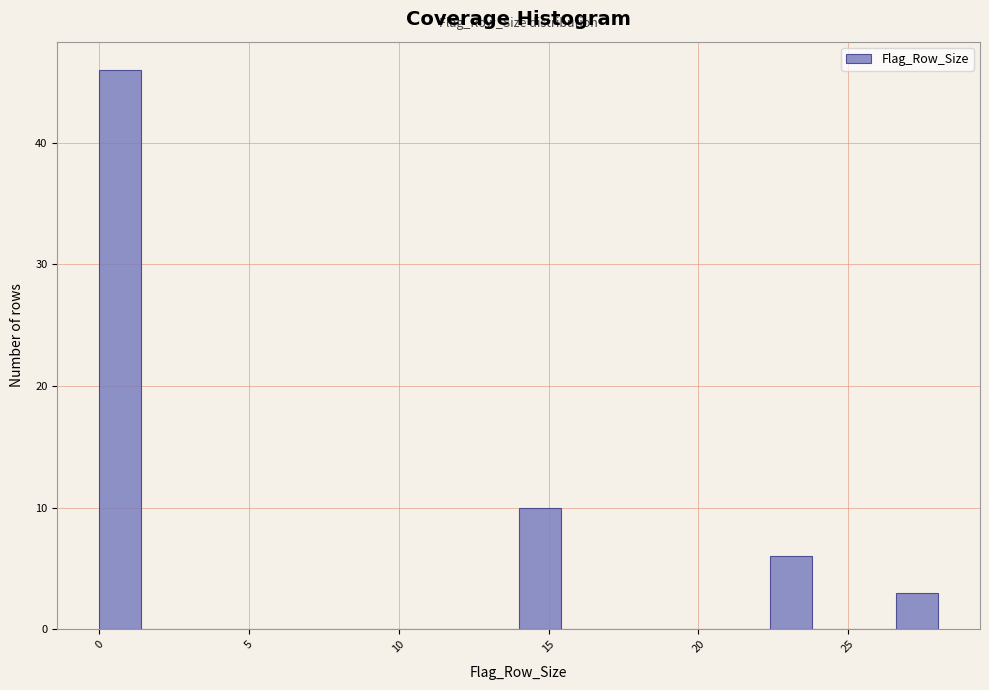

Around what value on the x-axis is the tallest bar? Give the approximate position of its centre, as read against the axis.

0.5